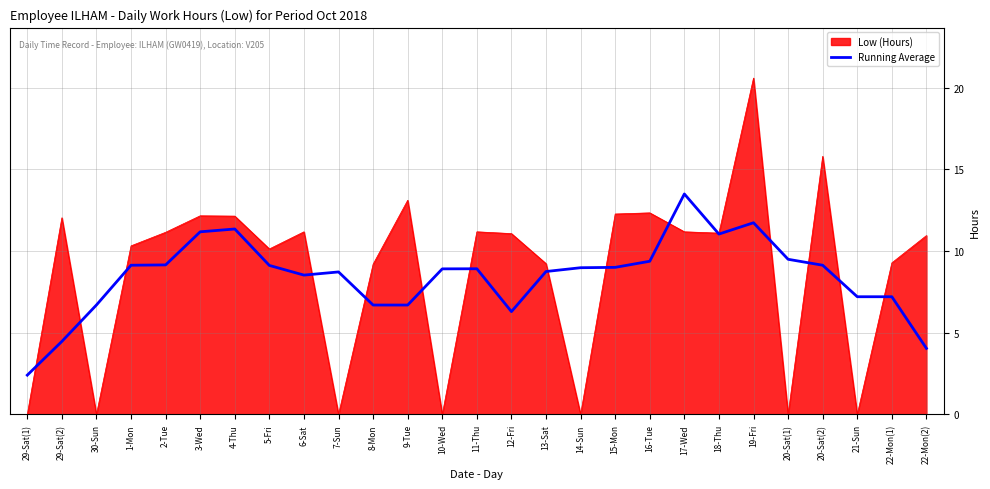

Is it true that Low (Hours) equals 11.2 at 2-Tue?

True